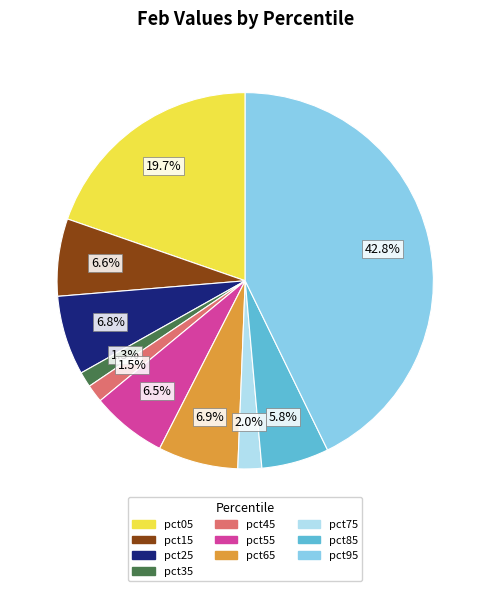

The pct65 slice represents 7% of the pie. True or false?

True